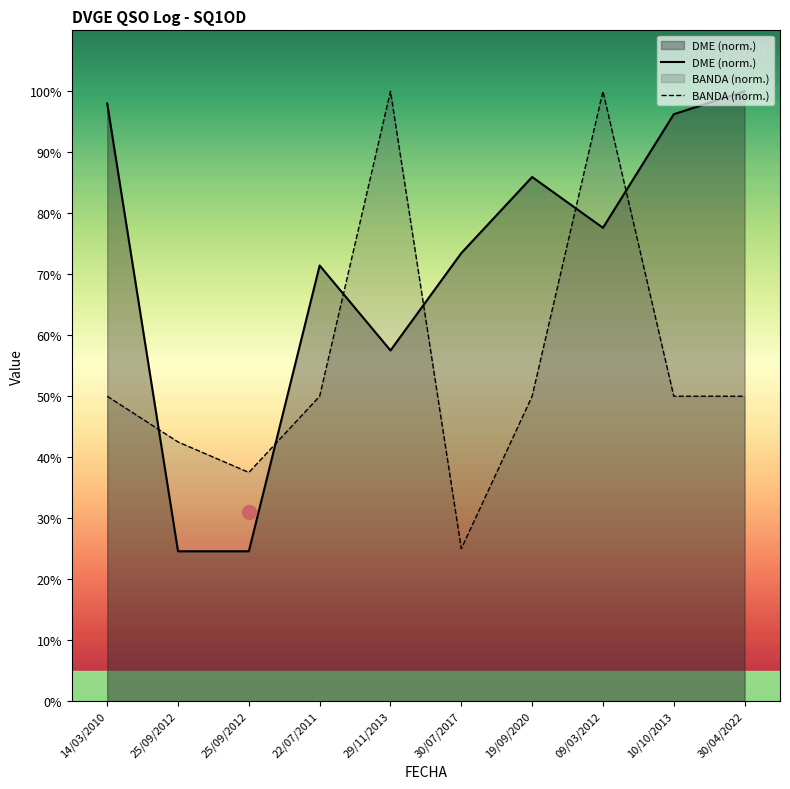

What is the label of the 5th point from the right?

30/07/2017